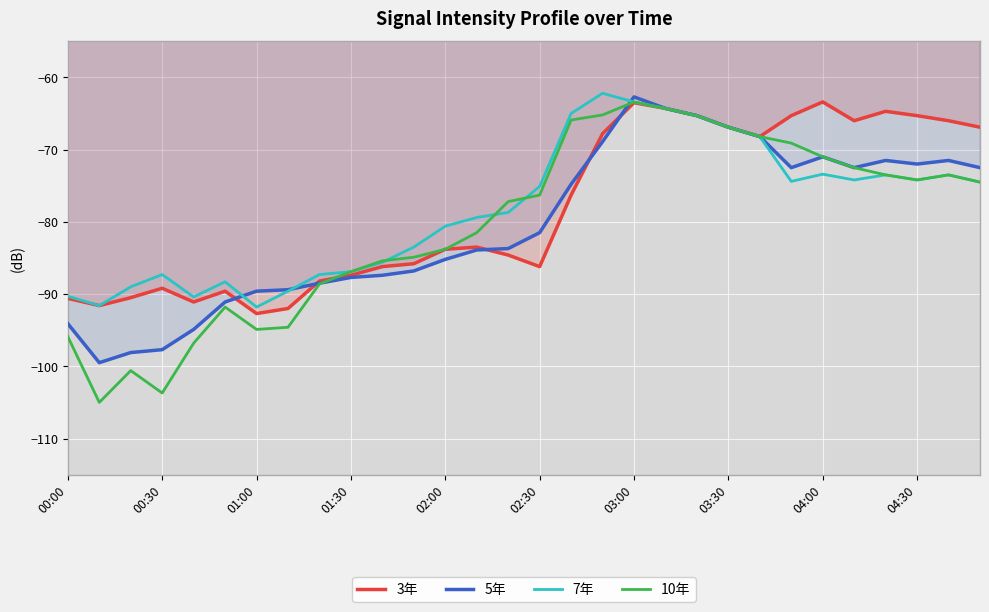

List the series in order of their peak value, lowest first.

3年, 10年, 5年, 7年